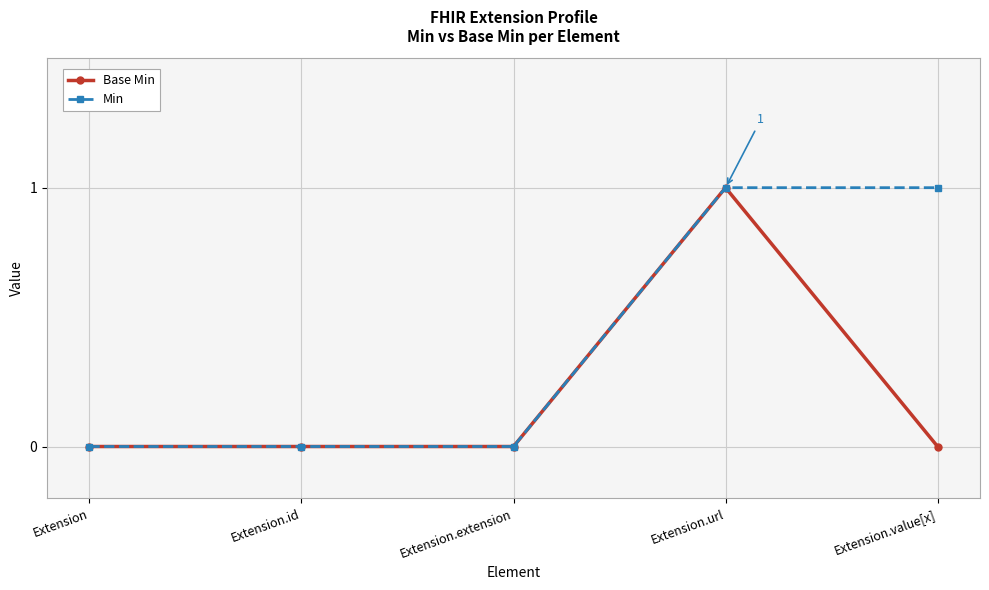

Which series changed the most between Extension.extension and Extension.value[x]?

Min